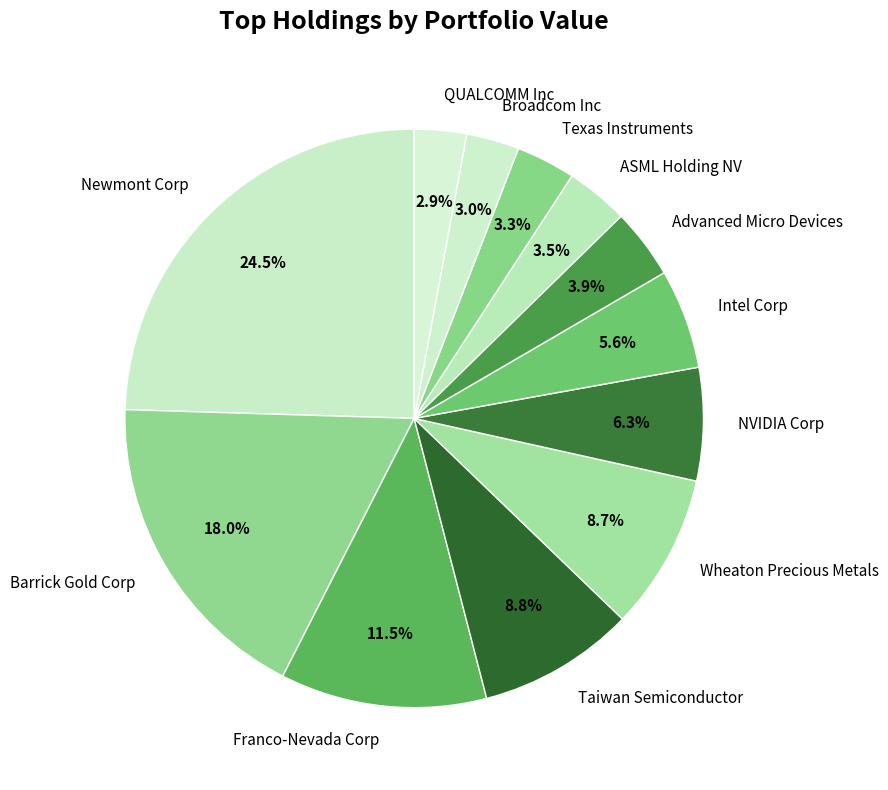

What is the ratio of the value at QUALCOMM Inc to the value at Broadcom Inc?

1.0